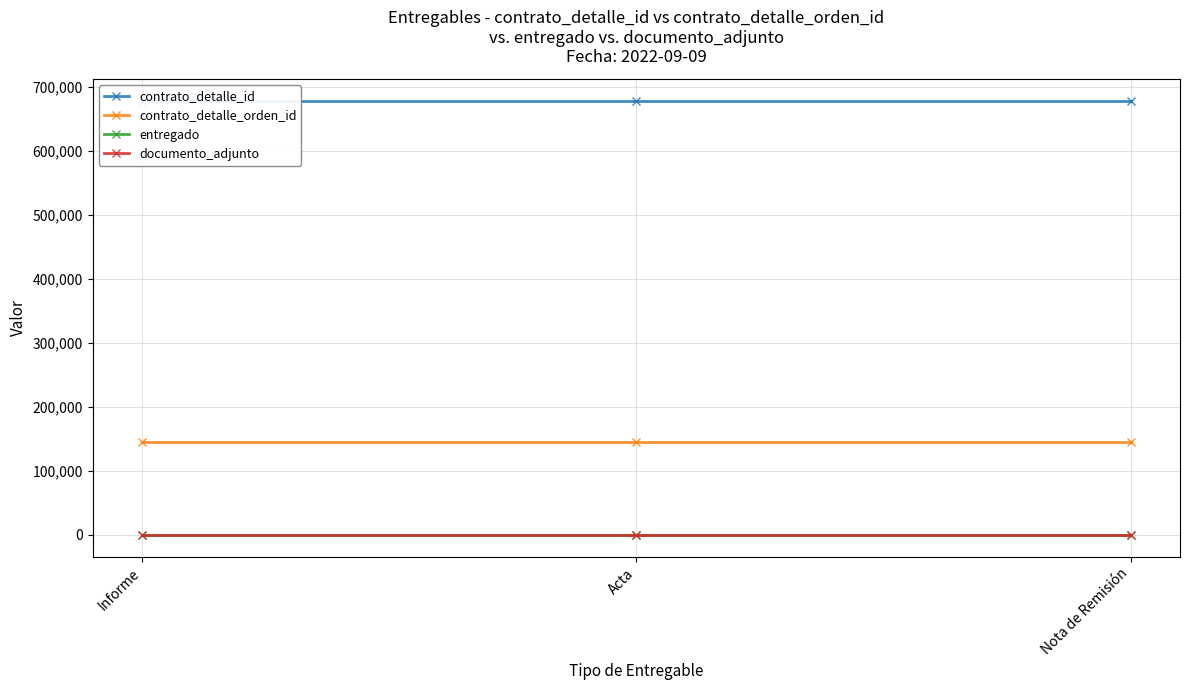

What is the greatest value displayed?

679011